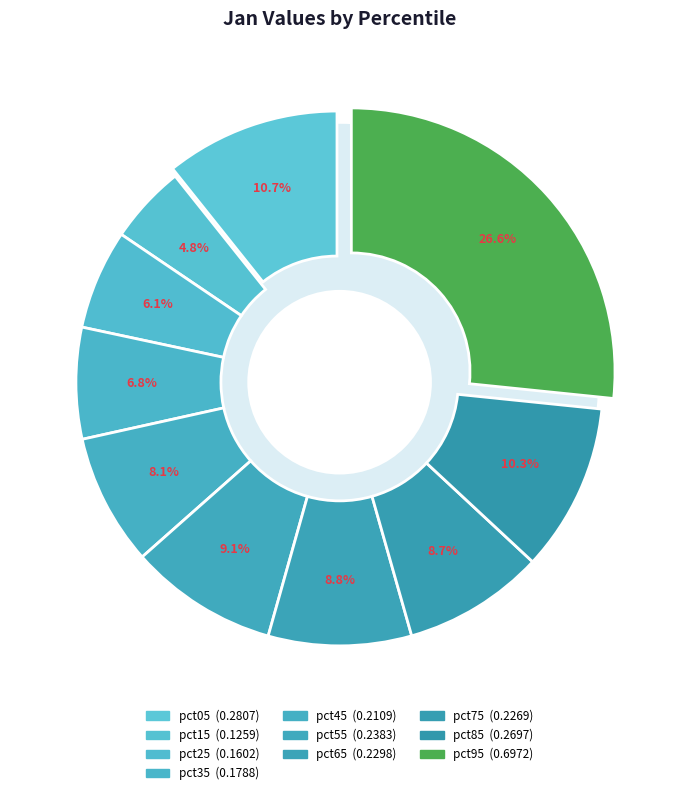

The pct15 slice represents 5% of the pie. True or false?

True